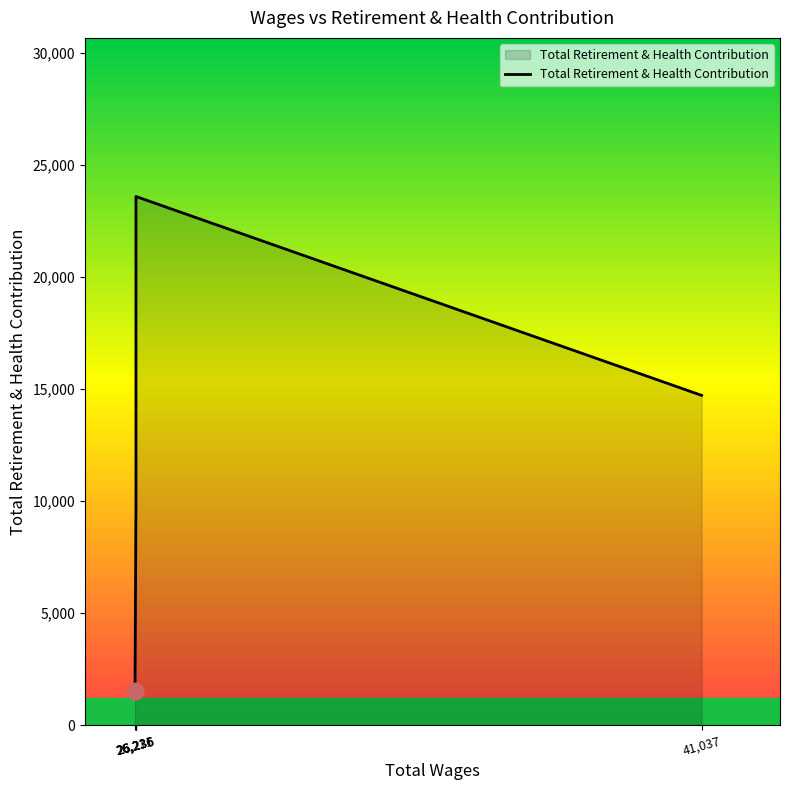

At which category does the chart reach its minimum across all series?

26211.0